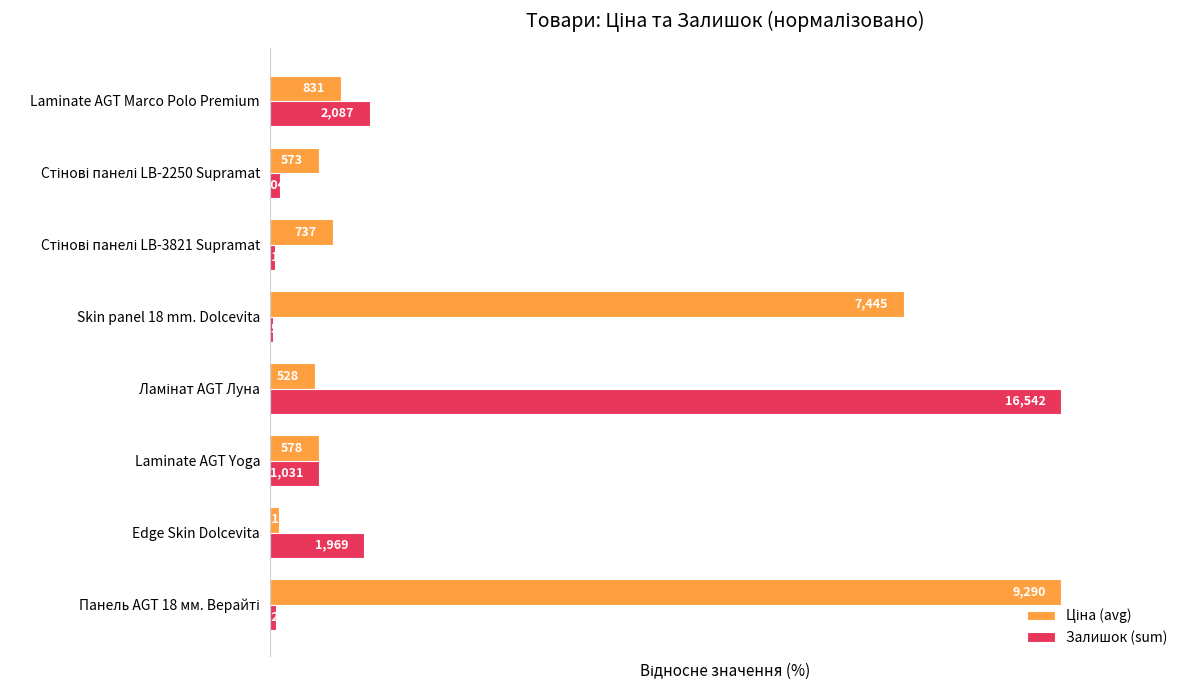

What is the value of the Ціна (avg) bar at the 5th from the left?

80.1